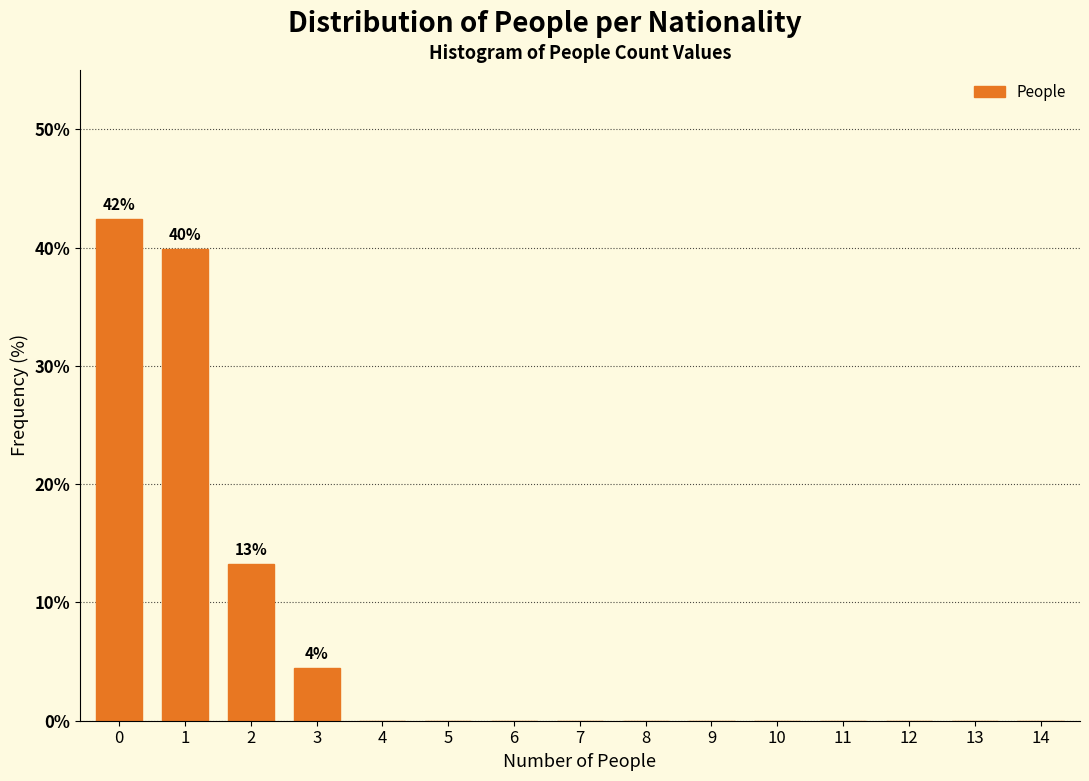

Reading left to right, list all the values displayed in this chart.

0=42.4	1=39.9	2=13.3	3=4.4	4=0.0	5=0.0	6=0.0	7=0.0	8=0.0	9=0.0	10=0.0	11=0.0	12=0.0	13=0.0	14=0.0